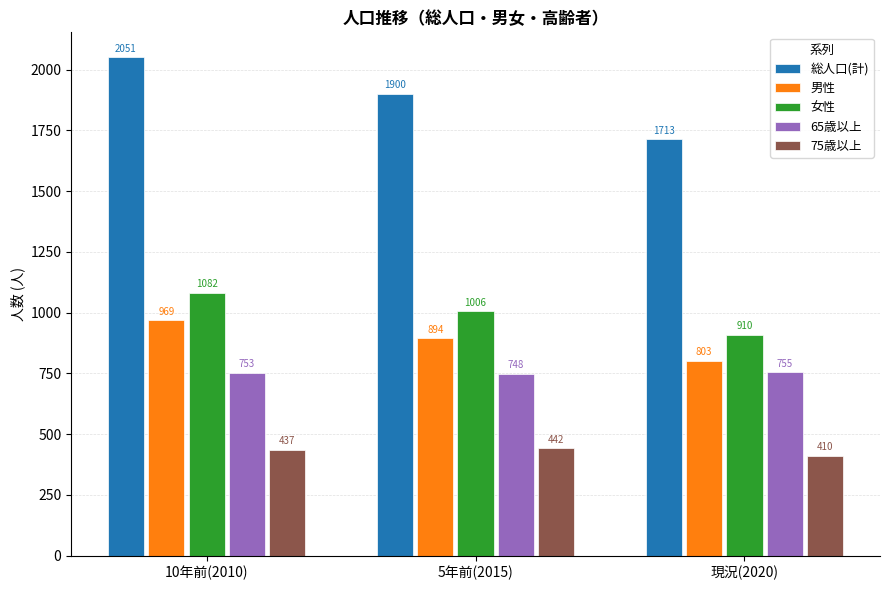

Reading right to left, what are all the values shown in this chart?

総人口(計): 現況(2020)=1713	5年前(2015)=1900	10年前(2010)=2051
男性: 現況(2020)=803	5年前(2015)=894	10年前(2010)=969
女性: 現況(2020)=910	5年前(2015)=1006	10年前(2010)=1082
65歳以上: 現況(2020)=755	5年前(2015)=748	10年前(2010)=753
75歳以上: 現況(2020)=410	5年前(2015)=442	10年前(2010)=437